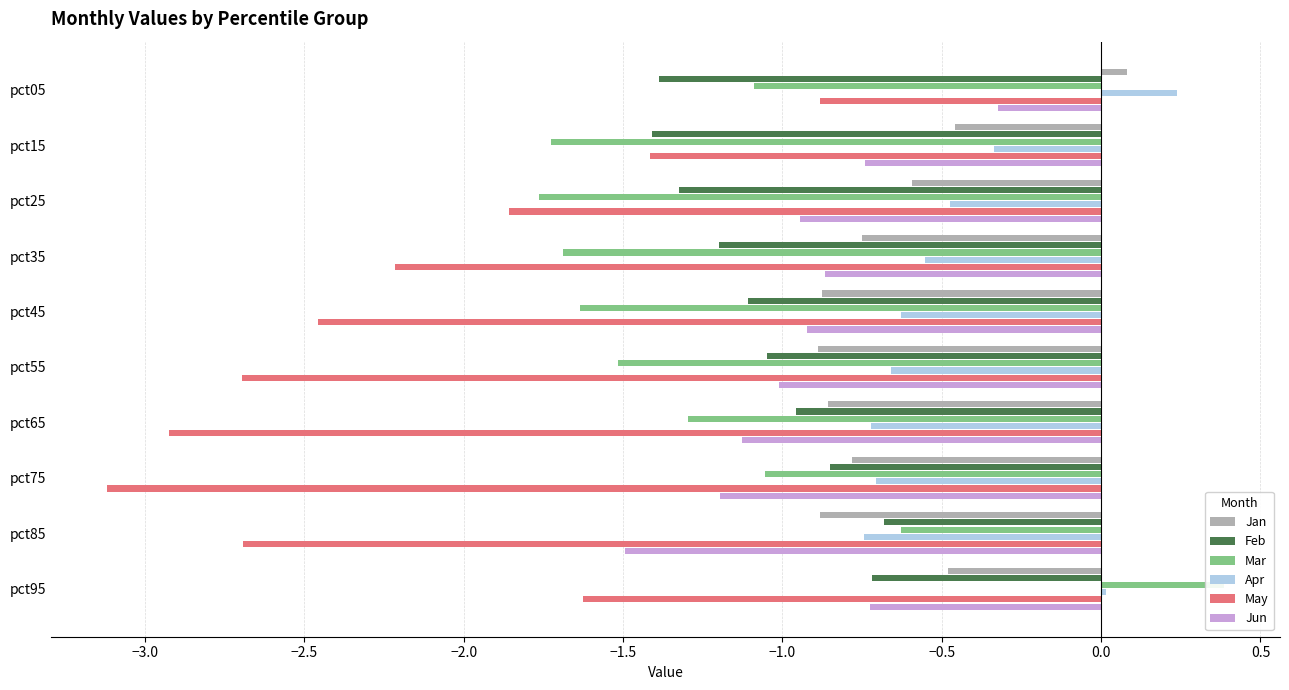

How many values in Apr are above zero?

2